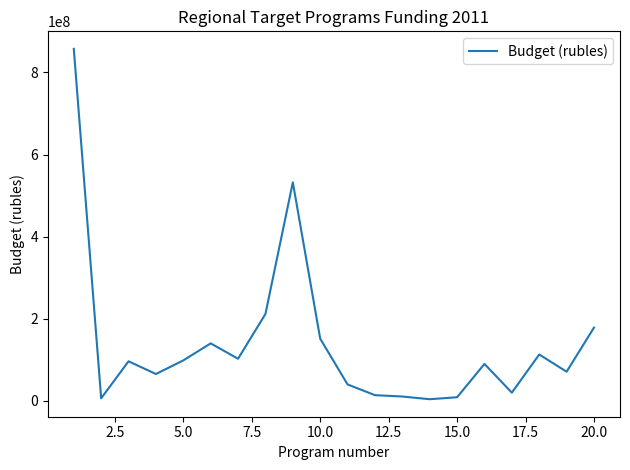

What is the difference between the maximum and minimum values?

853301000